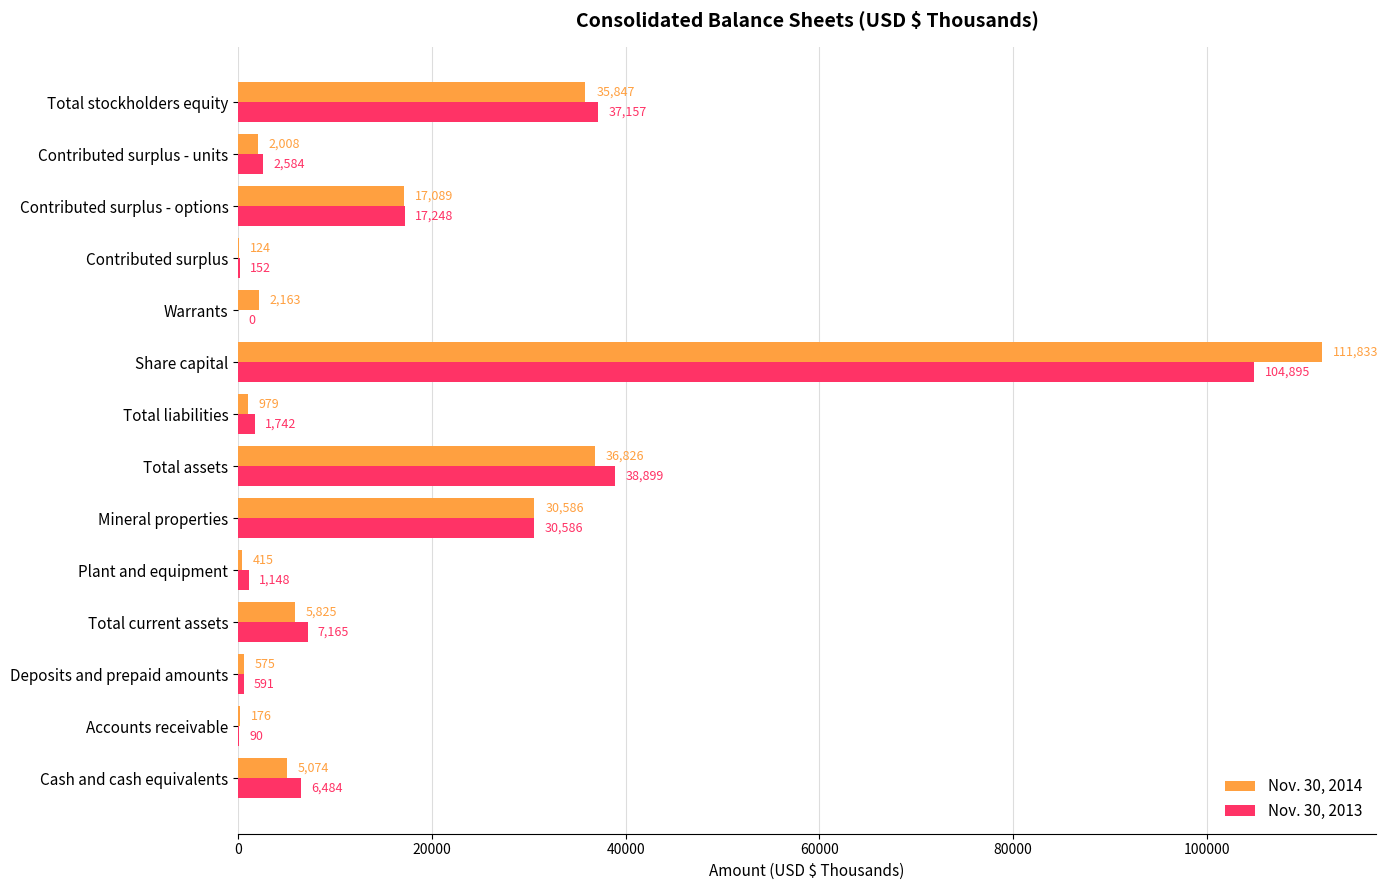

Which series changed the most between Share capital and Contributed surplus - options?

Nov. 30, 2014